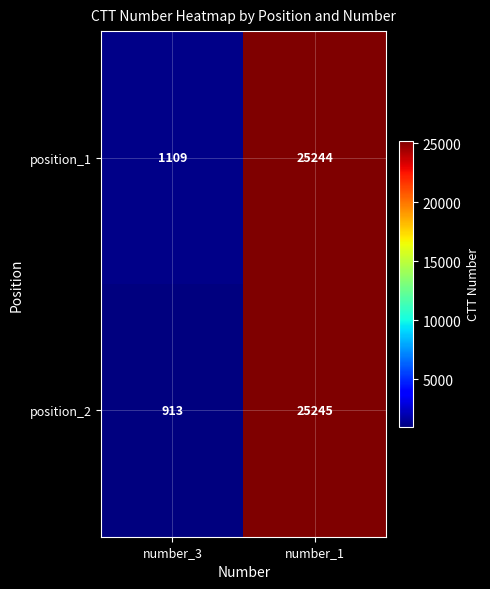

At which label does position_1 reach its minimum?

number_3